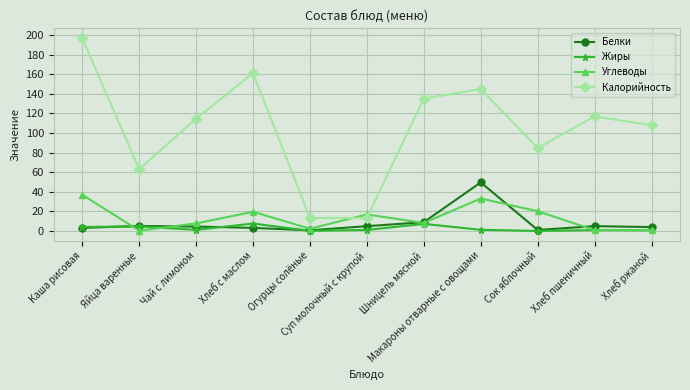

Where is the first local maximum for Углеводы?

Хлеб с маслом